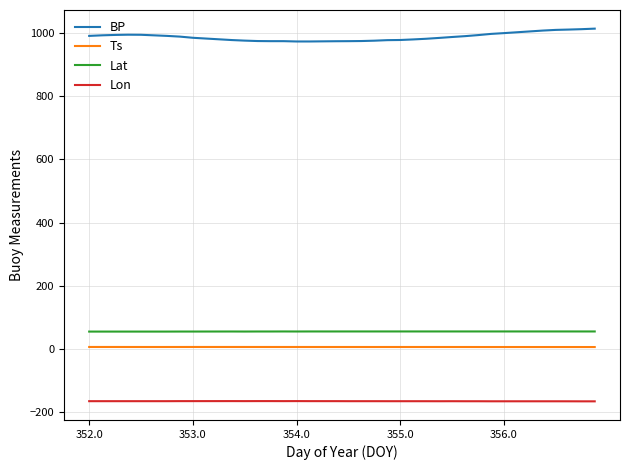

True or false: BP and Ts cross at least once.

False